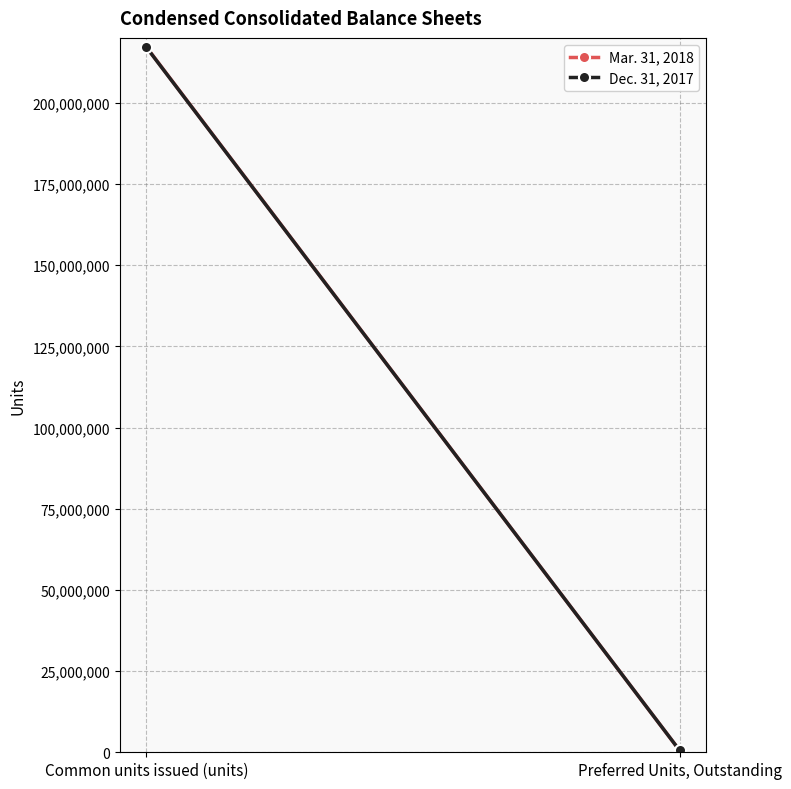

Rank the series by their maximum value, from highest to lowest.

Mar. 31, 2018, Dec. 31, 2017